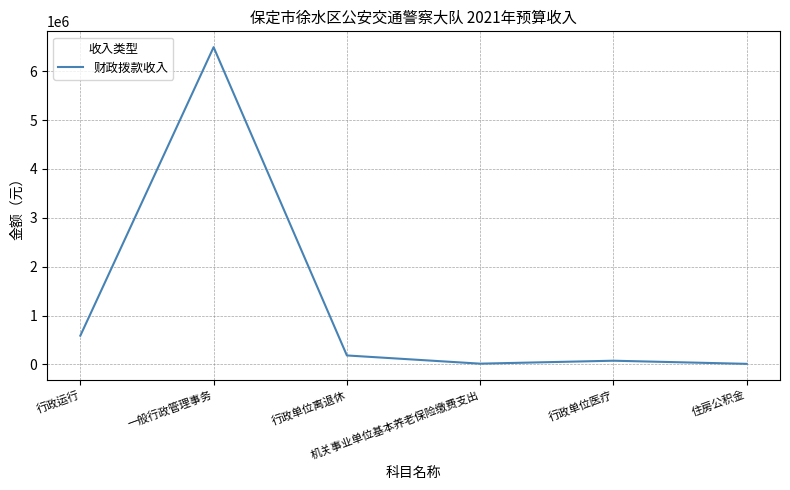

The value at 行政单位离退休 is 183200. True or false?

True